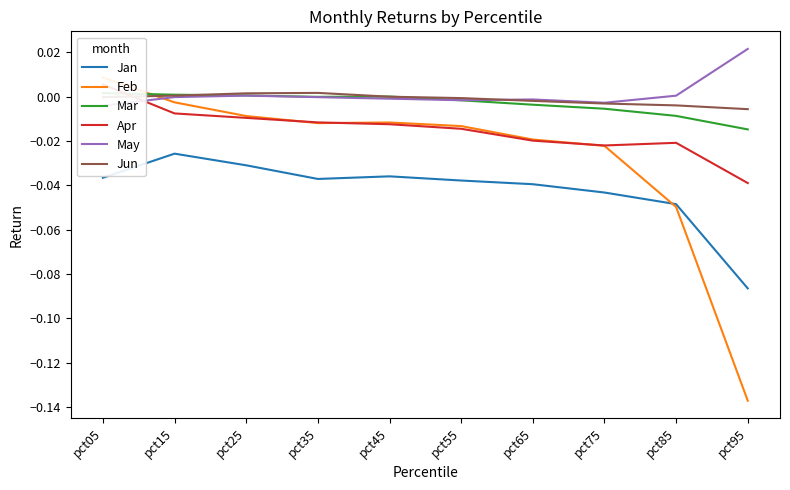

Where do Jun and May first cross each other?

pct55 and pct65